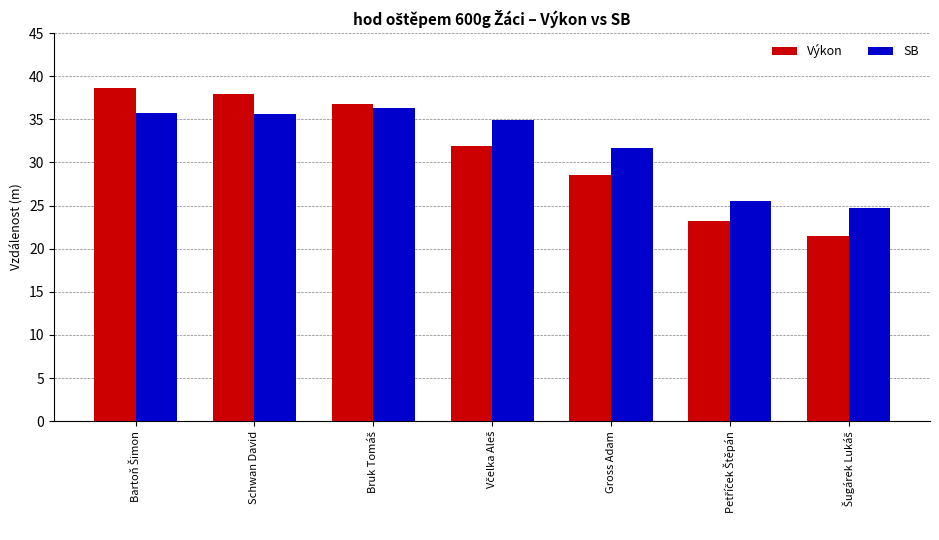

What is the difference between the maximum and second lowest values in the SB series?

10.8